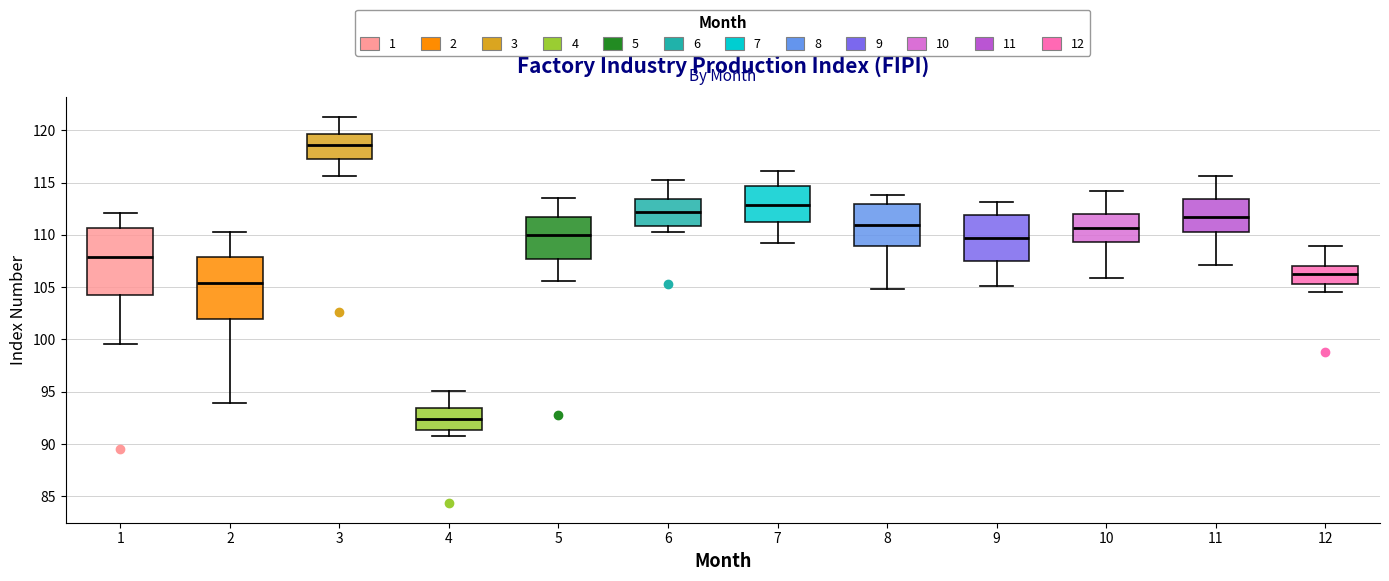

Where does the upper whisker of the box at x = 9 end on the y-axis? The values are not printed on the chart, so give them approximately, as read against the axis.

113.0